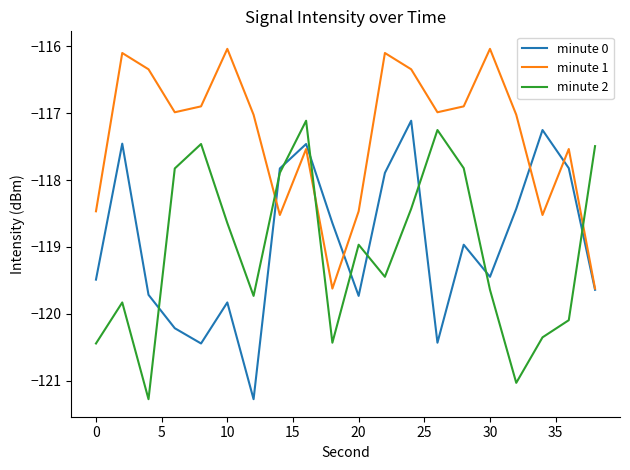

Does the chart display data point markers on the line(s)?

No